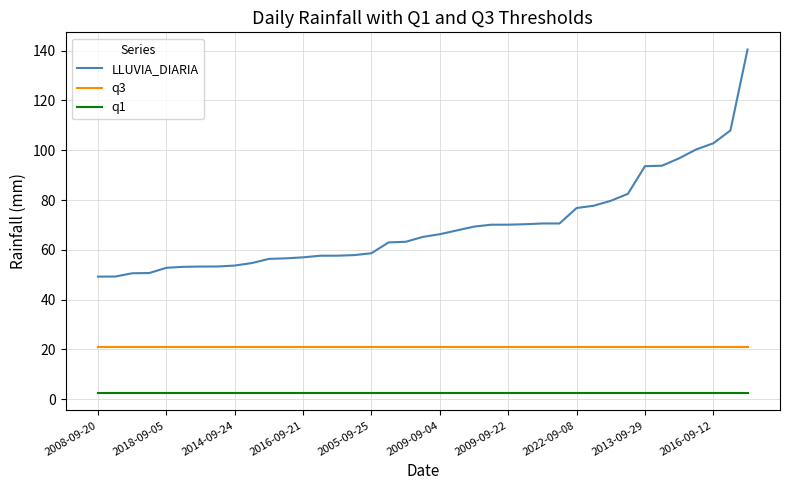

What are all the series names shown in the legend?

LLUVIA_DIARIA, q3, q1